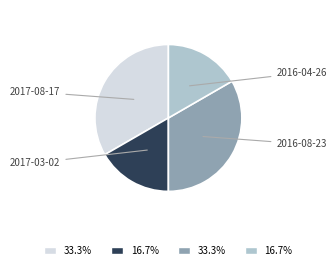

Do 2016-08-23 and 2017-08-17 together represent more than half of the pie?

Yes